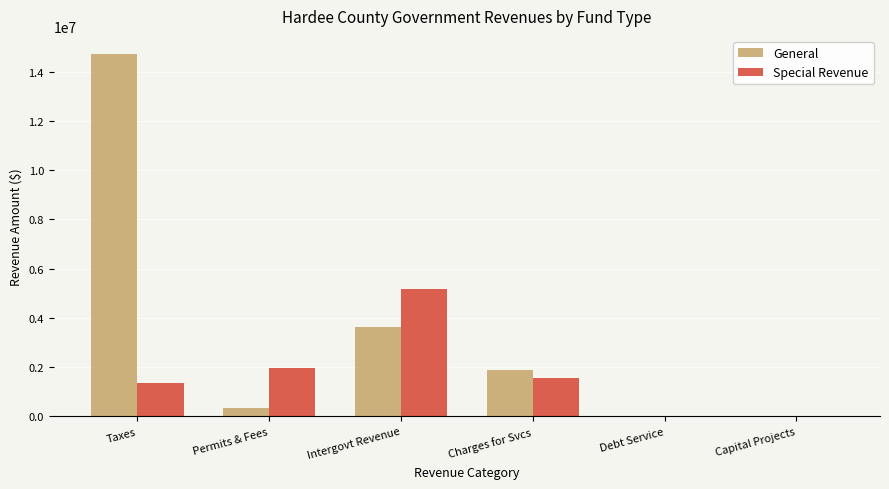

What is the sum of all Special Revenue values?

10056237